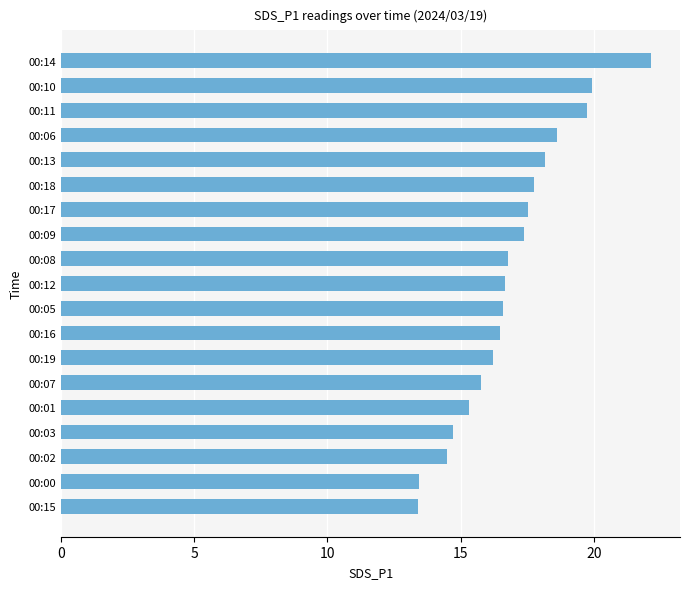

Does the chart contain any negative values?

No